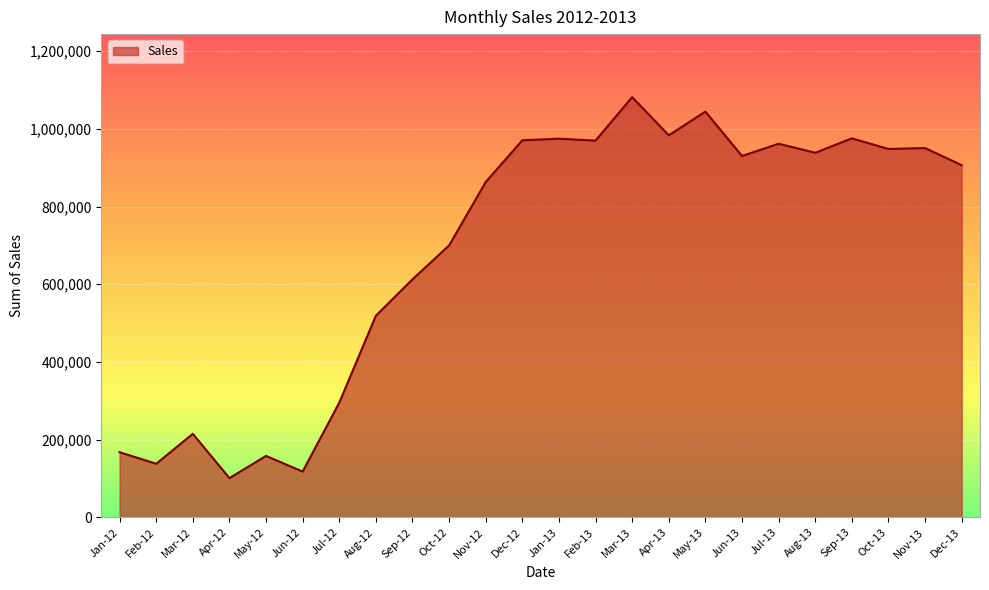

Is it true that the value at Sep-13 is 975503?

True